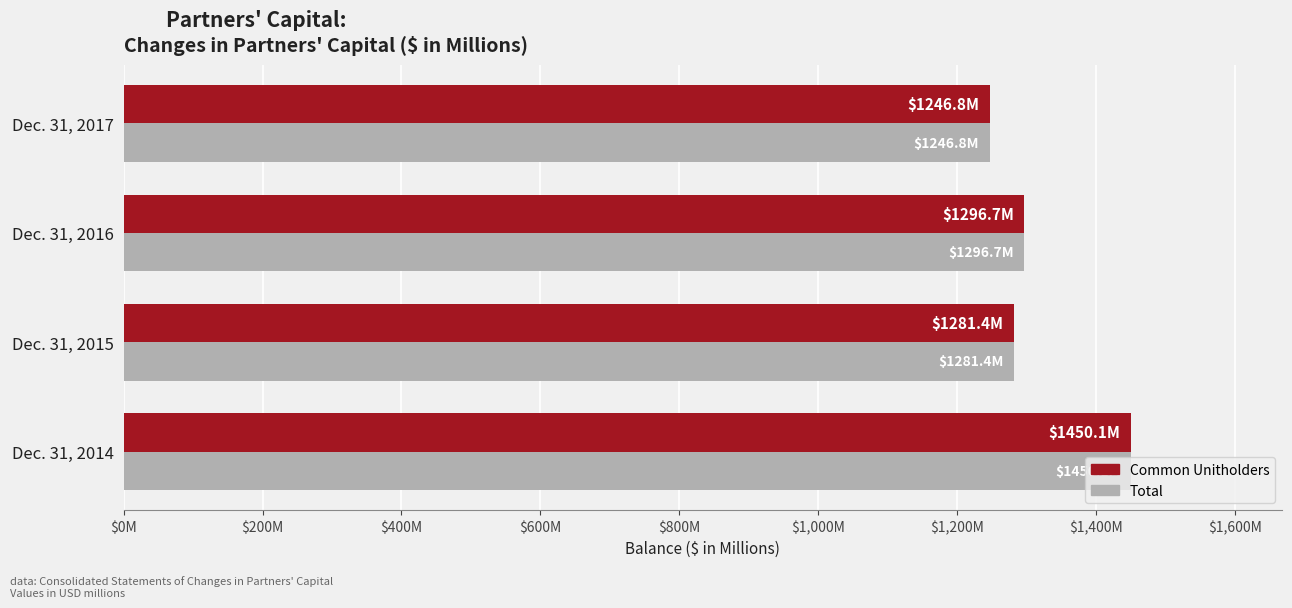

What are all the series names shown in the legend?

Common Unitholders, Total